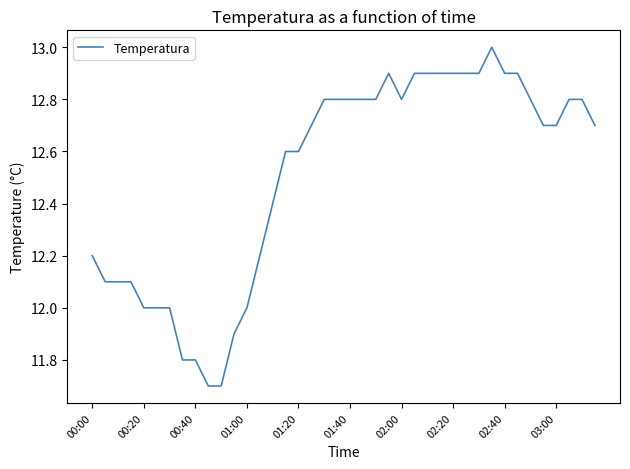

What is the sum of all values?

500.3